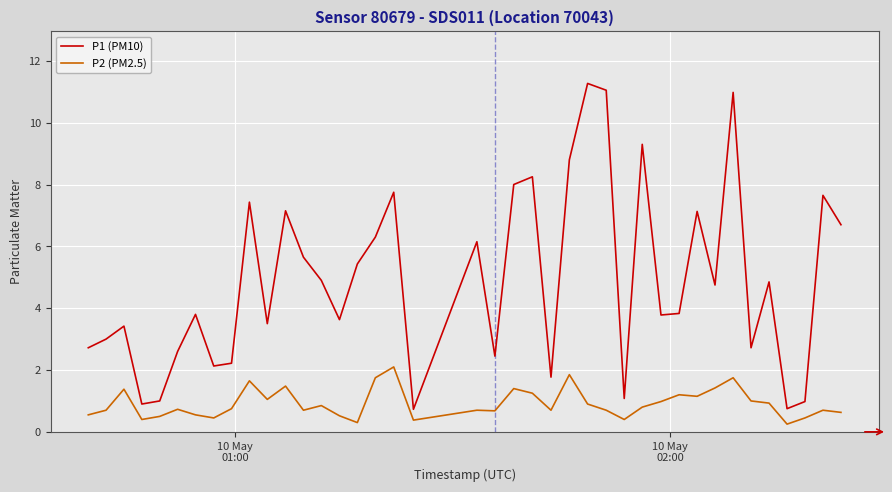

Rank the series by their maximum value, from lowest to highest.

P2 (PM2.5), P1 (PM10)